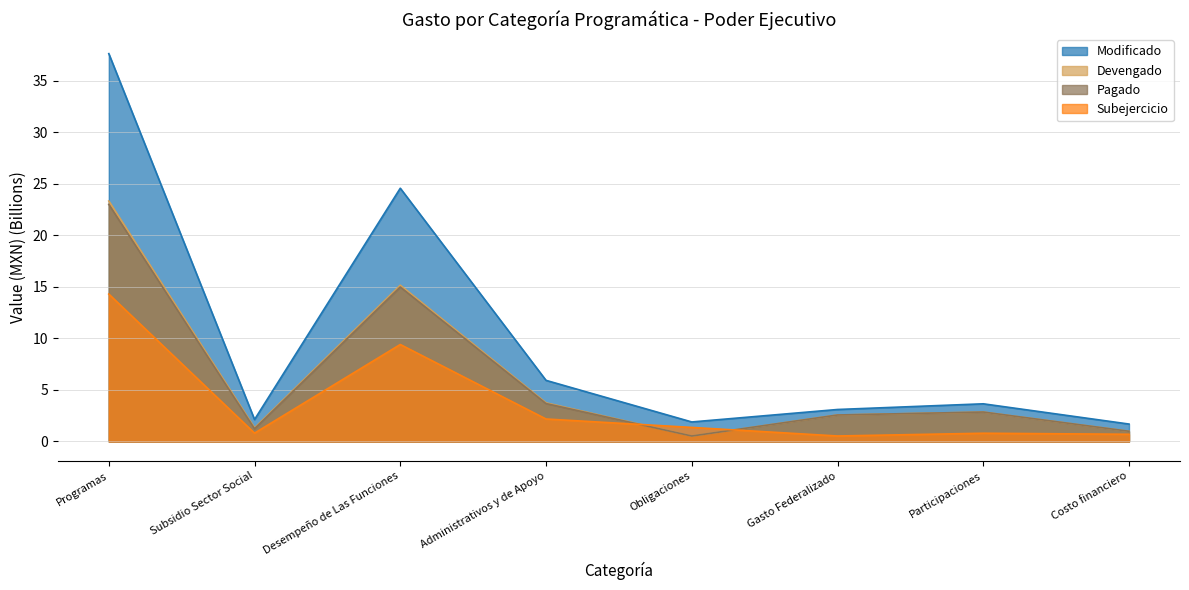

What is the minimum value shown in the chart?

0.5